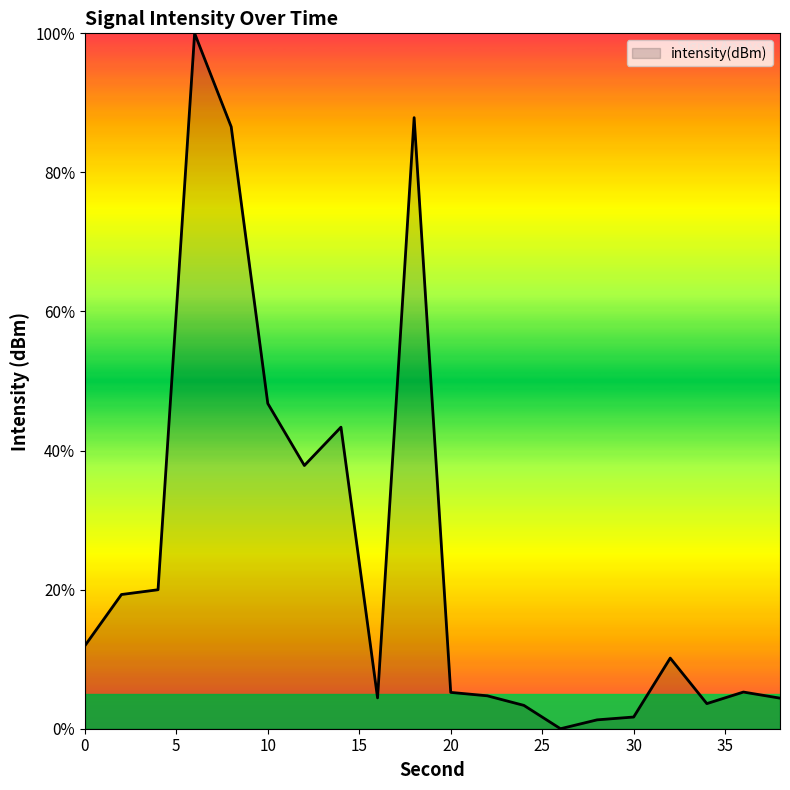

How many distinct data groups are displayed?

1